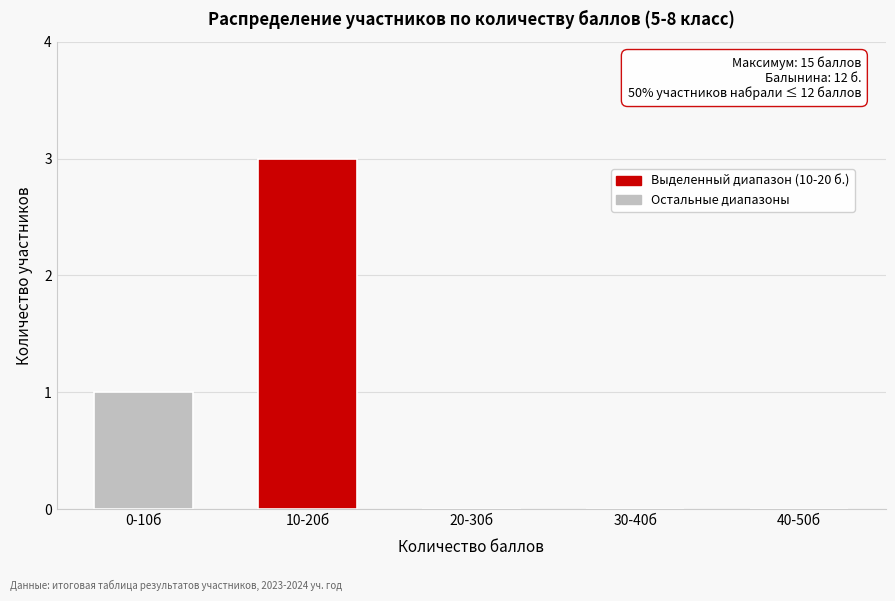

Reading left to right, extract all data points from this chart.

0-10б=1	10-20б=3	20-30б=0	30-40б=0	40-50б=0